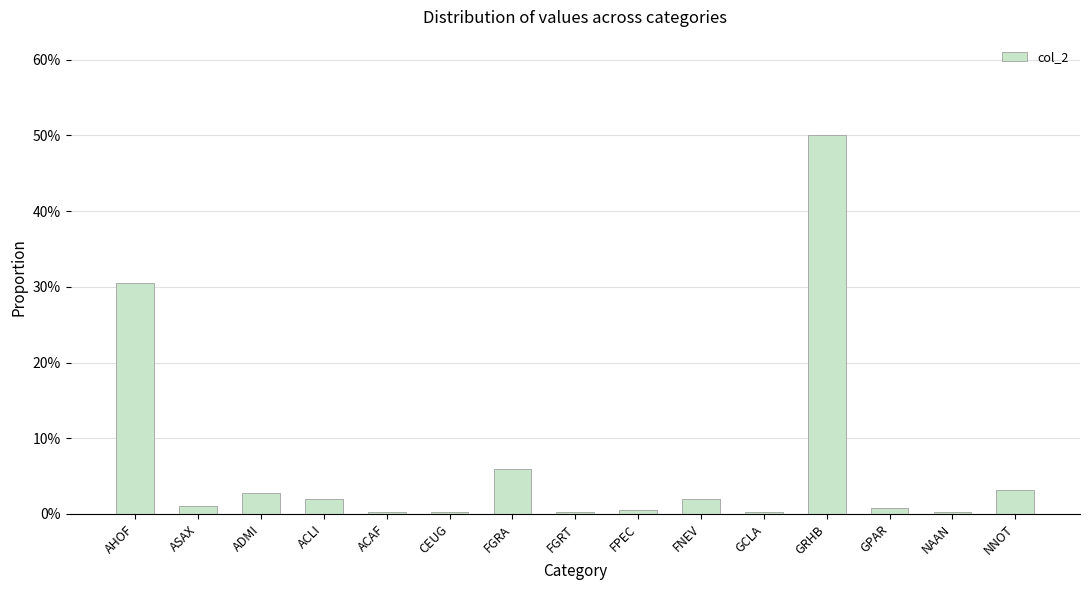

Between GPAR and ASAX, which is larger?

ASAX